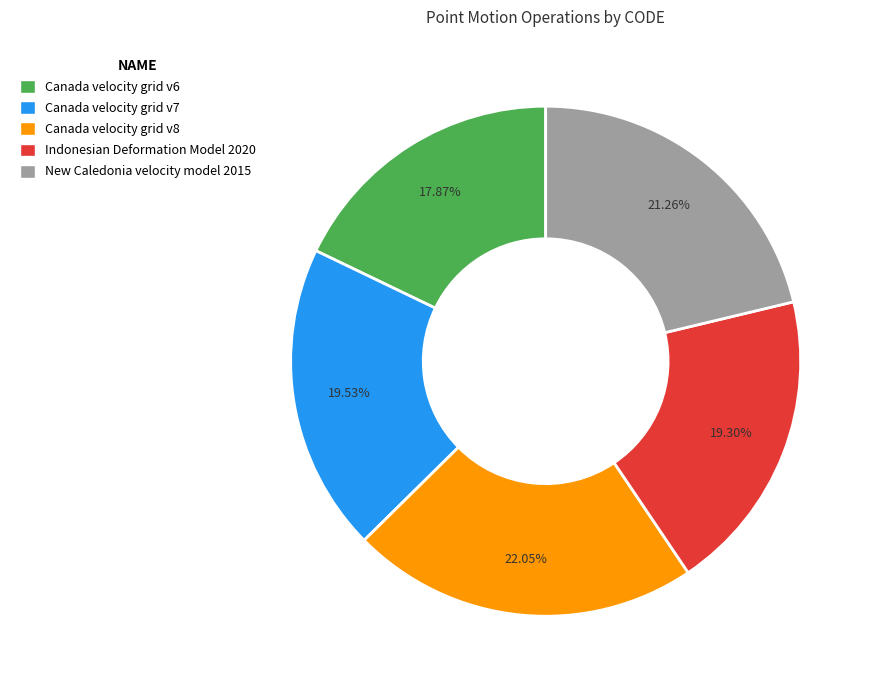

What is the ratio of the value at Indonesian Deformation Model 2020 to the value at Canada velocity grid v6?

1.1